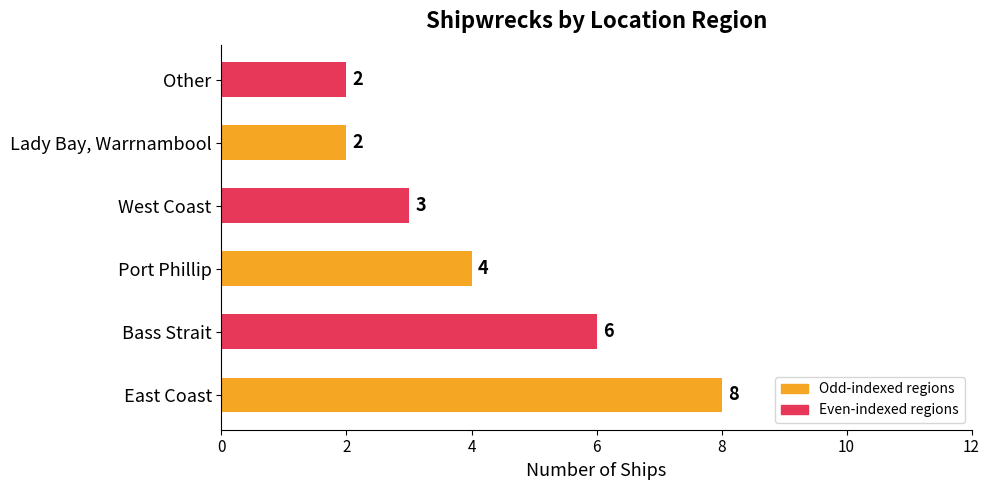

Is it true that the value at Lady Bay, Warrnambool is 3?

False